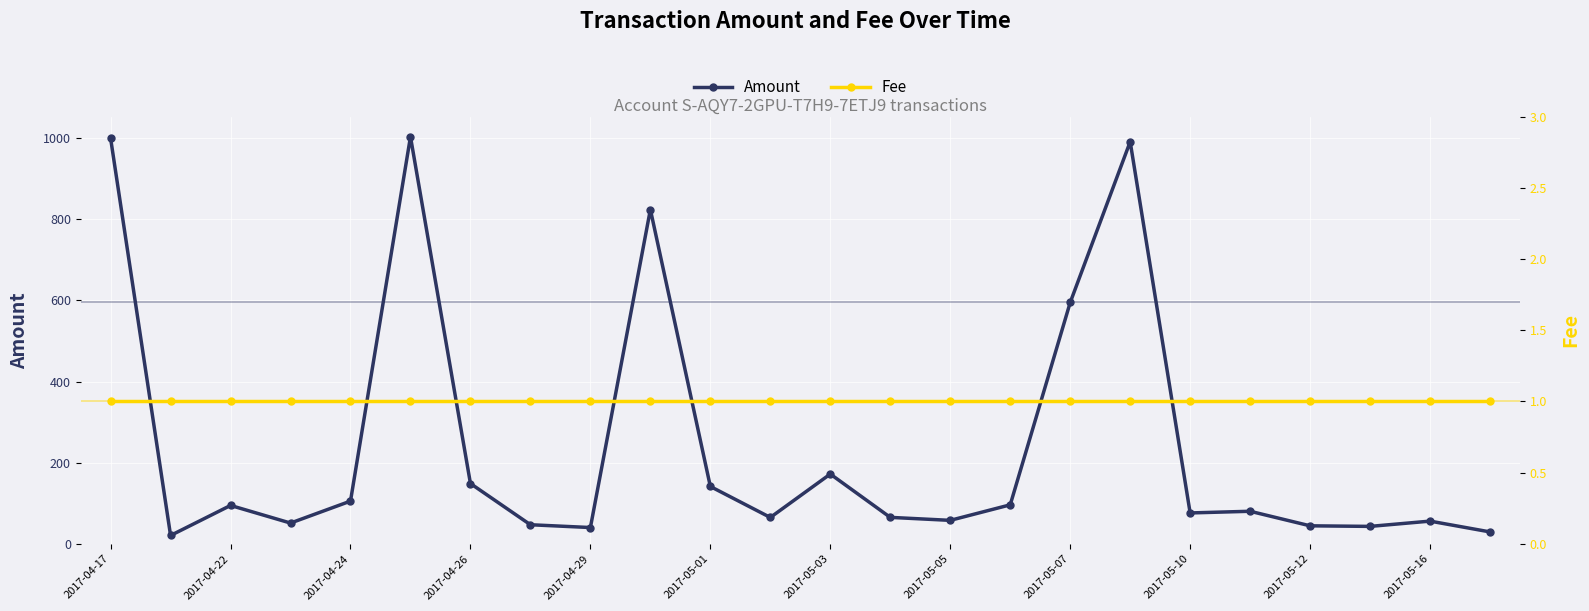

What are all the series names shown in the legend?

Amount, Fee